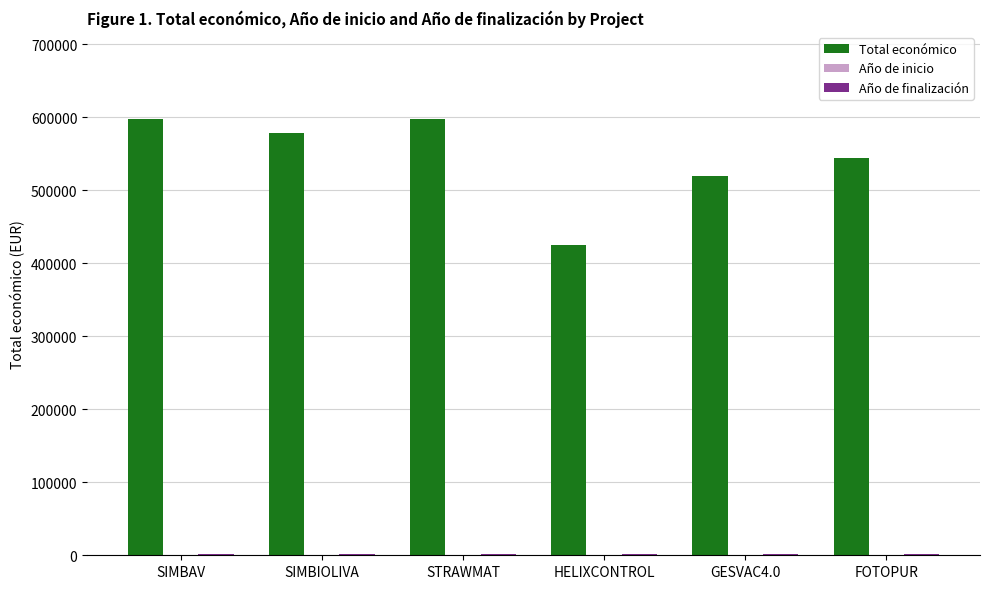

Between SIMBAV and FOTOPUR, which series saw the biggest shift?

Total económico